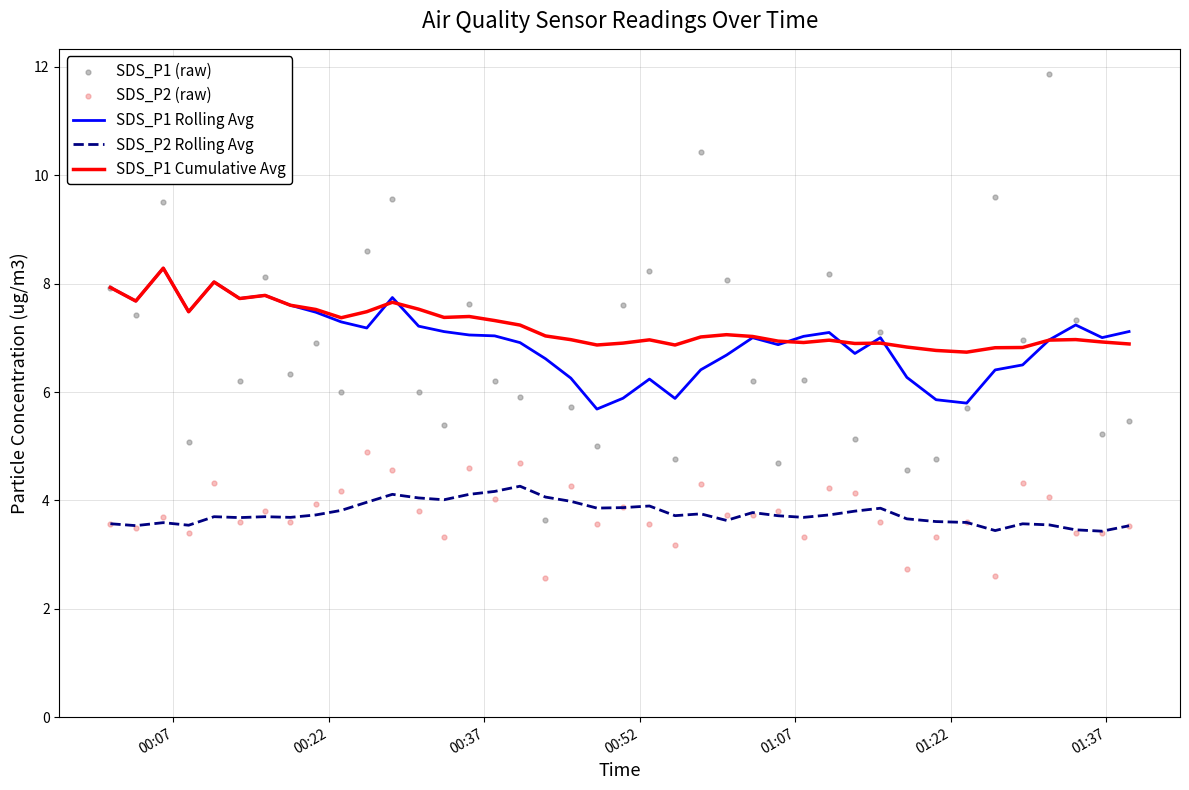

Which series has the widest spread of Y values?

SDS_P1 (raw)